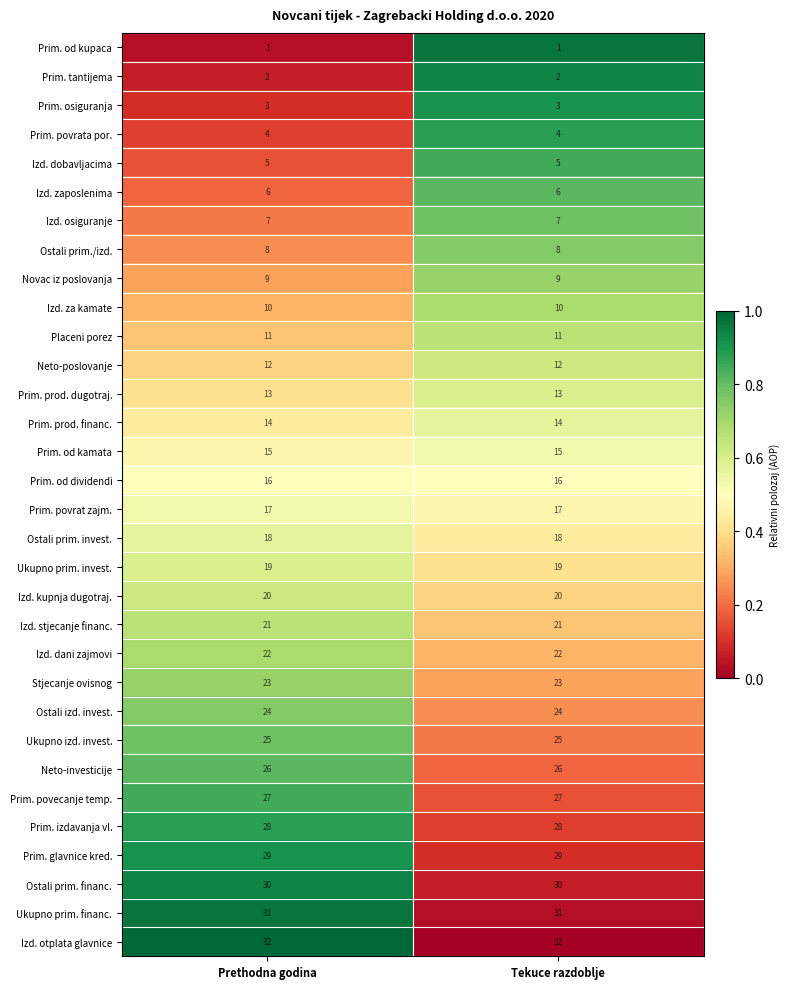

What is the maximum value shown in the chart?

32